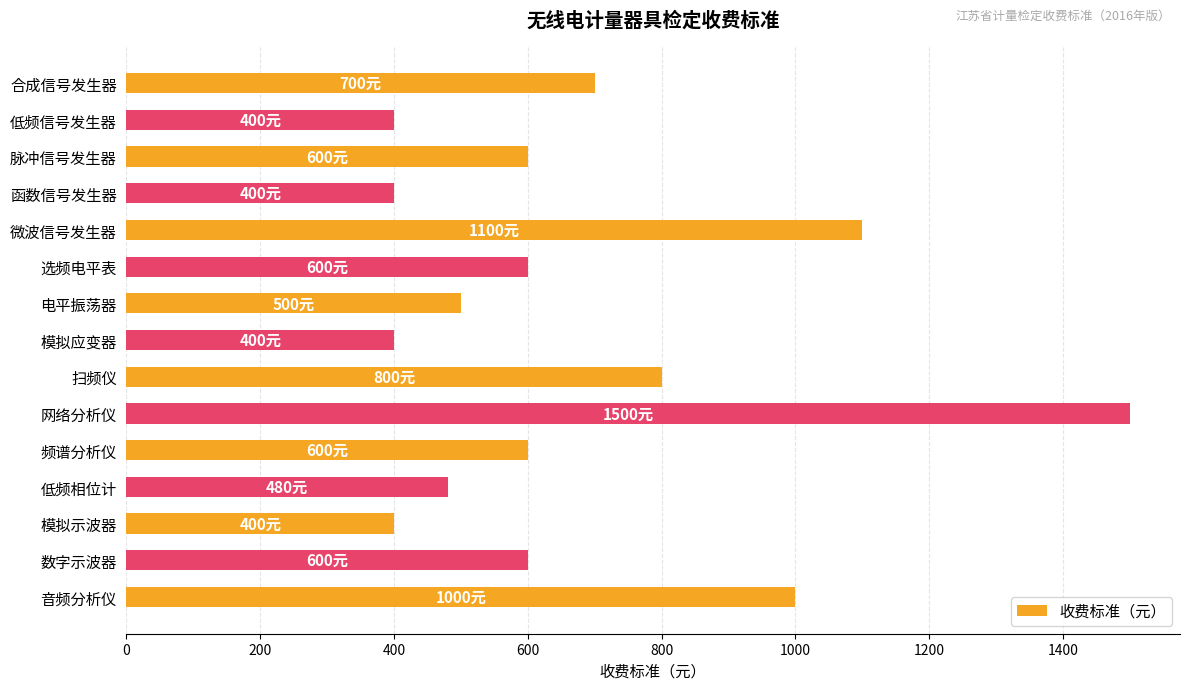

What is the smallest value displayed?

400